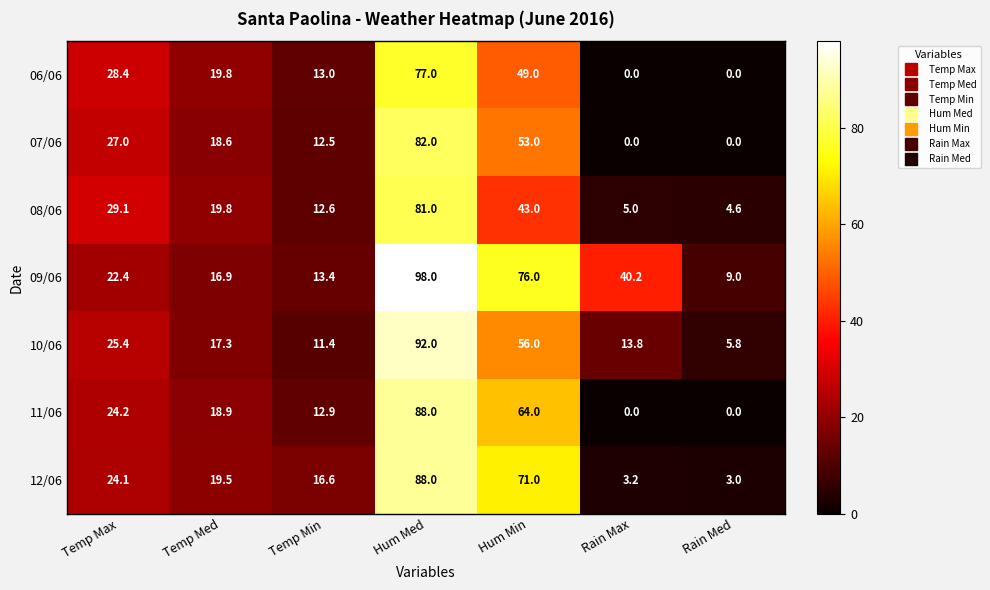

What is the total value across all series at Temp Min?

92.4